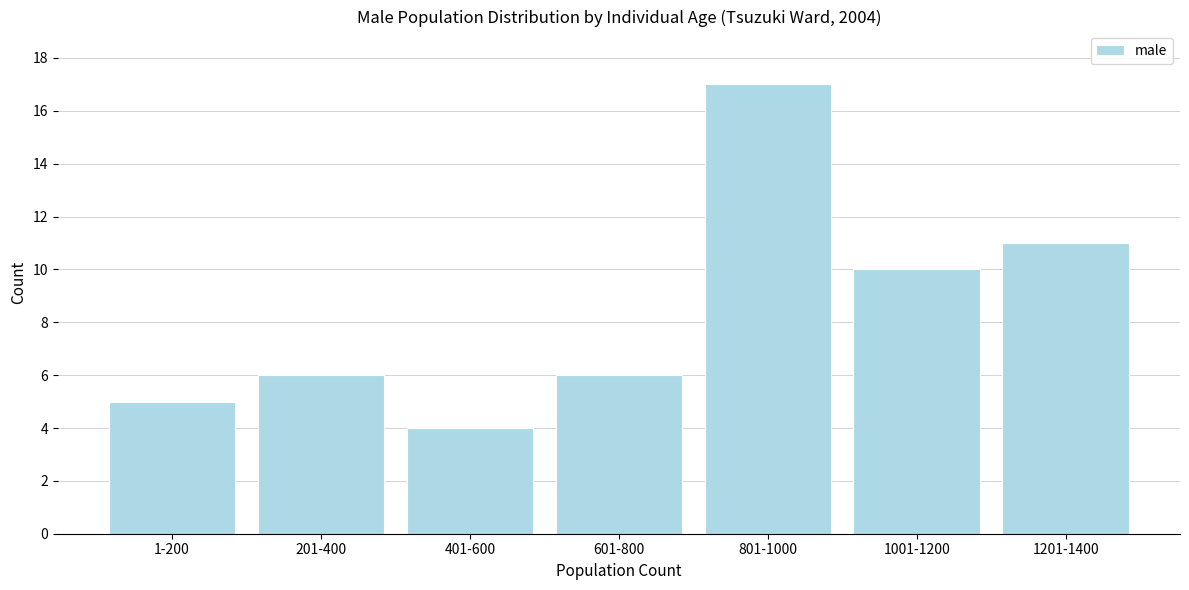

Reading left to right, what are all the values shown in this chart?

5	6	4	6	17	10	11